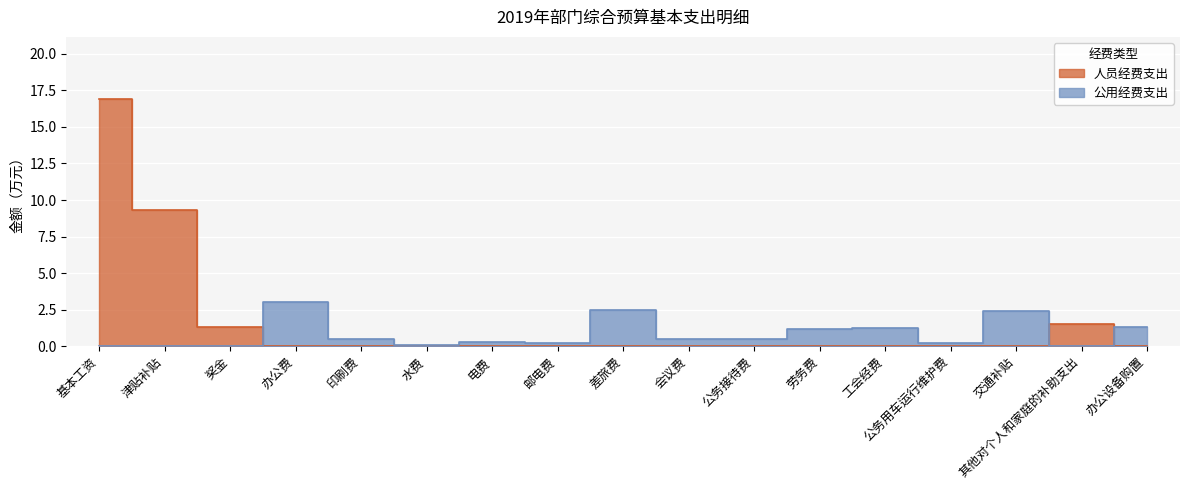

What are all the series names shown in the legend?

人员经费支出, 公用经费支出